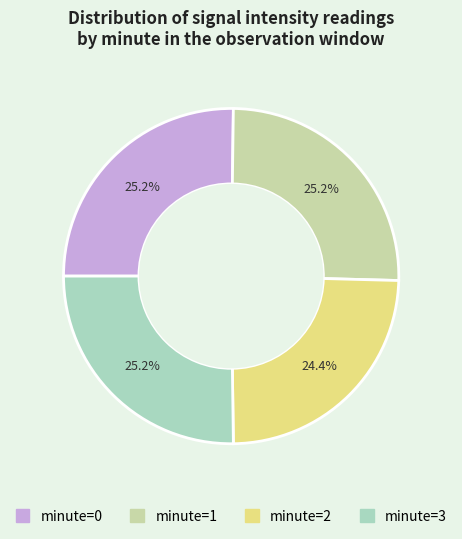

Does any single category account for the majority?

No